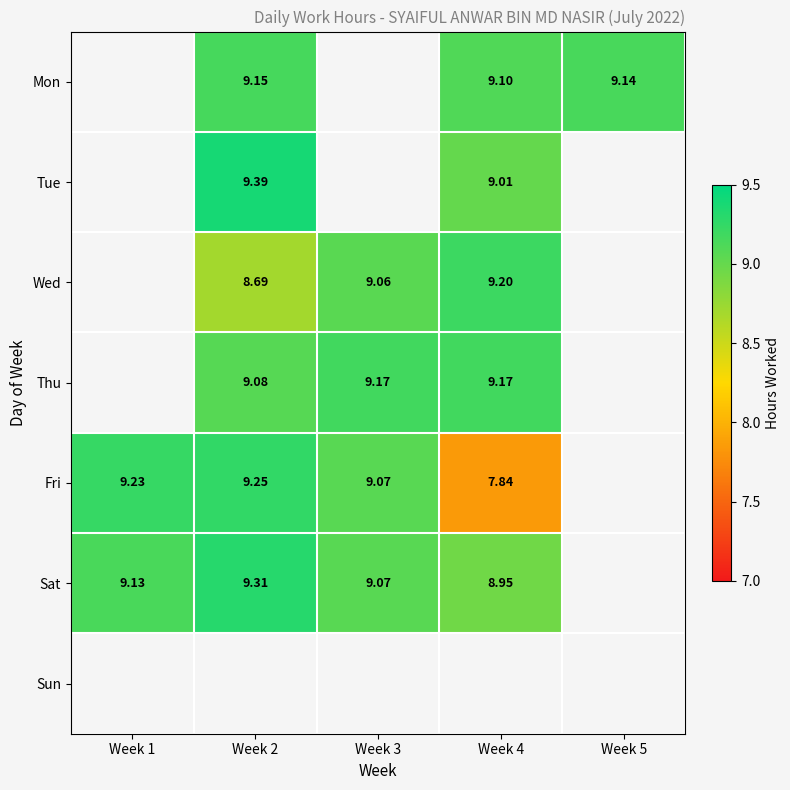

Which series has the largest range (max minus min)?

Fri